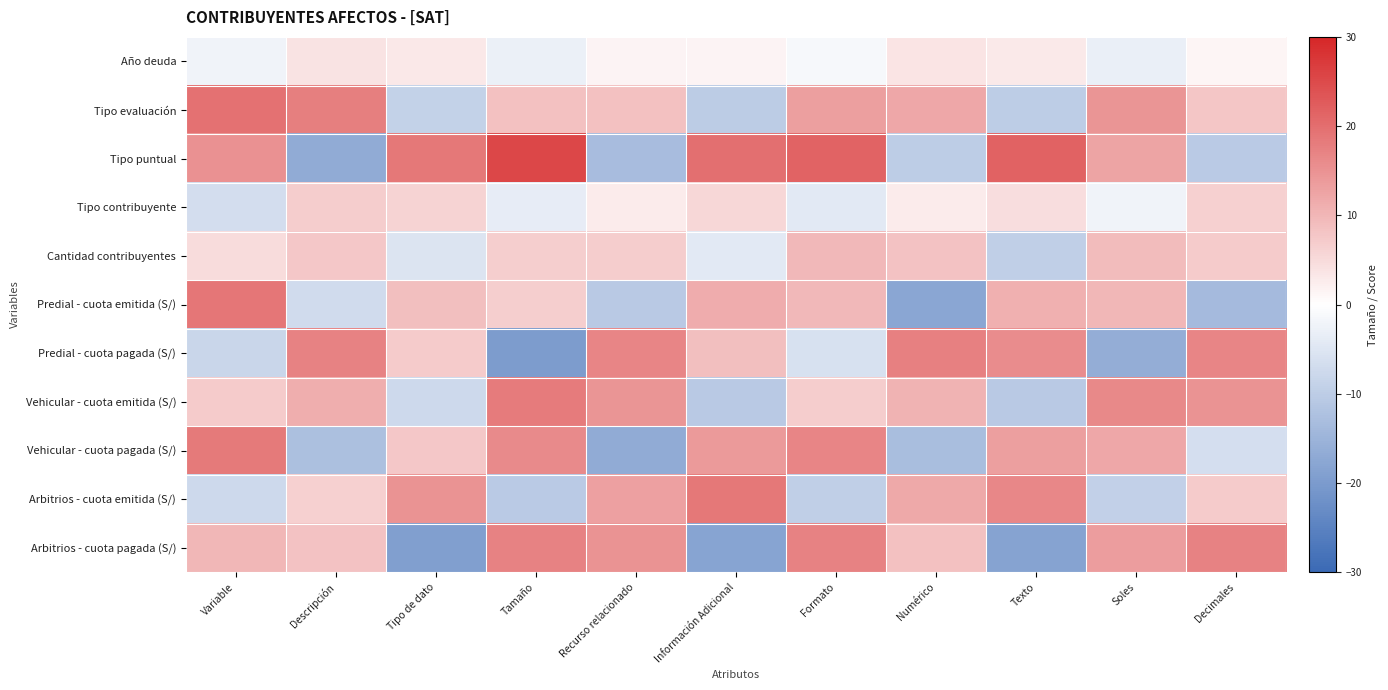

What is the spread (max minus min) of values at Formato?

30.9